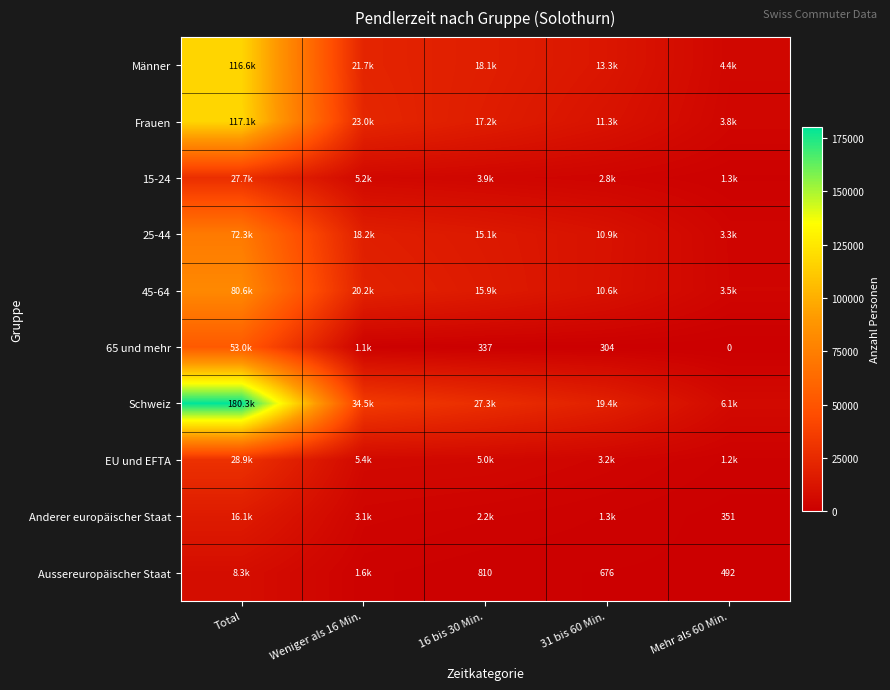

Which category has the highest value across all series?

Total